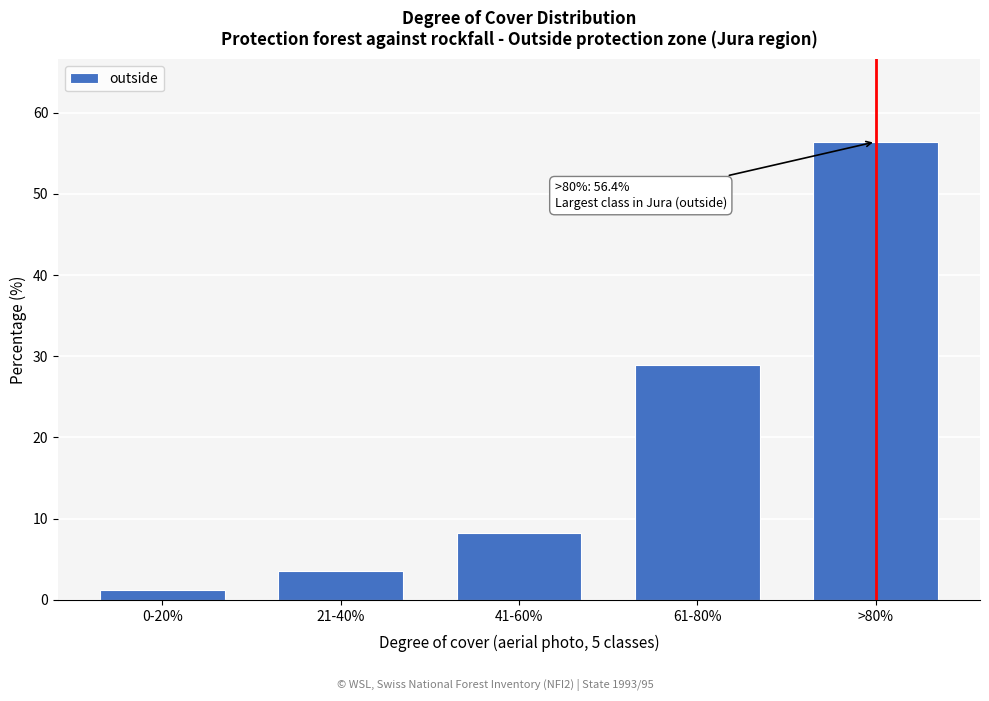

Reading left to right, list all the values displayed in this chart.

0-20%=1.2	21-40%=3.6	41-60%=8.3	61-80%=28.9	>80%=56.4